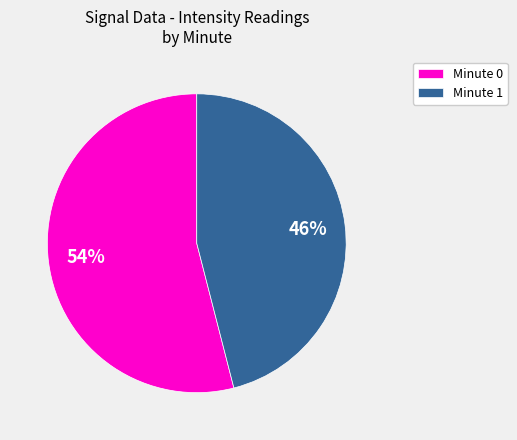

To the nearest percent, what portion does Minute 1 represent?

46%